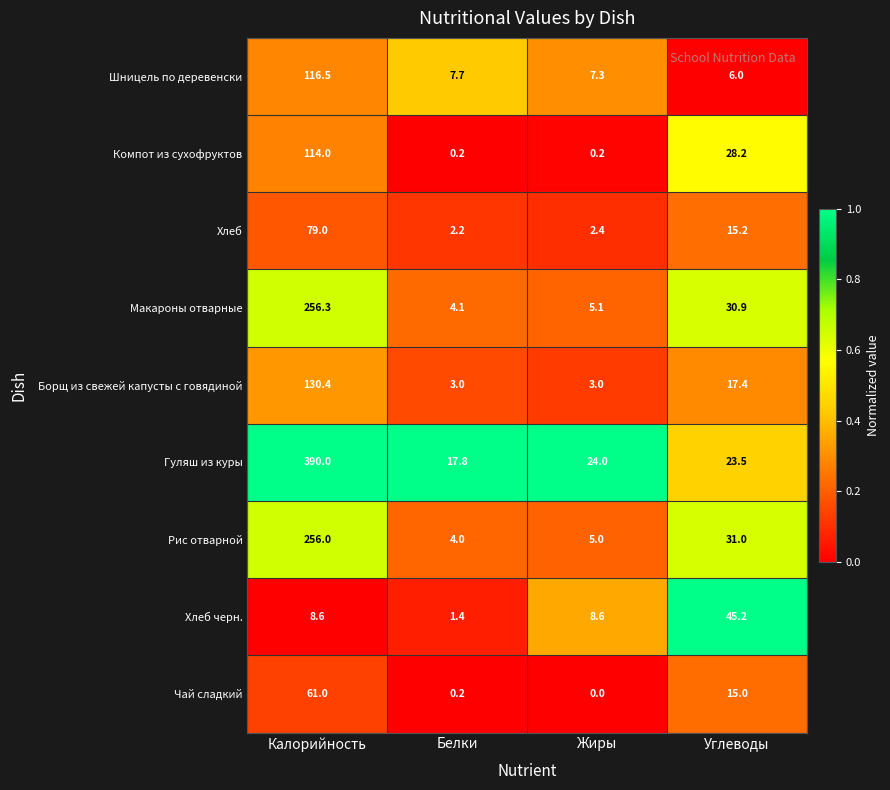

Between Калорийность and Жиры, which series saw the biggest shift?

Гуляш из куры